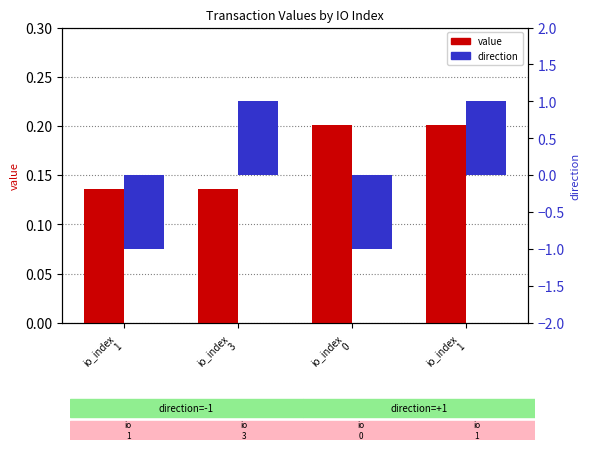

What is the maximum value for value?

0.2